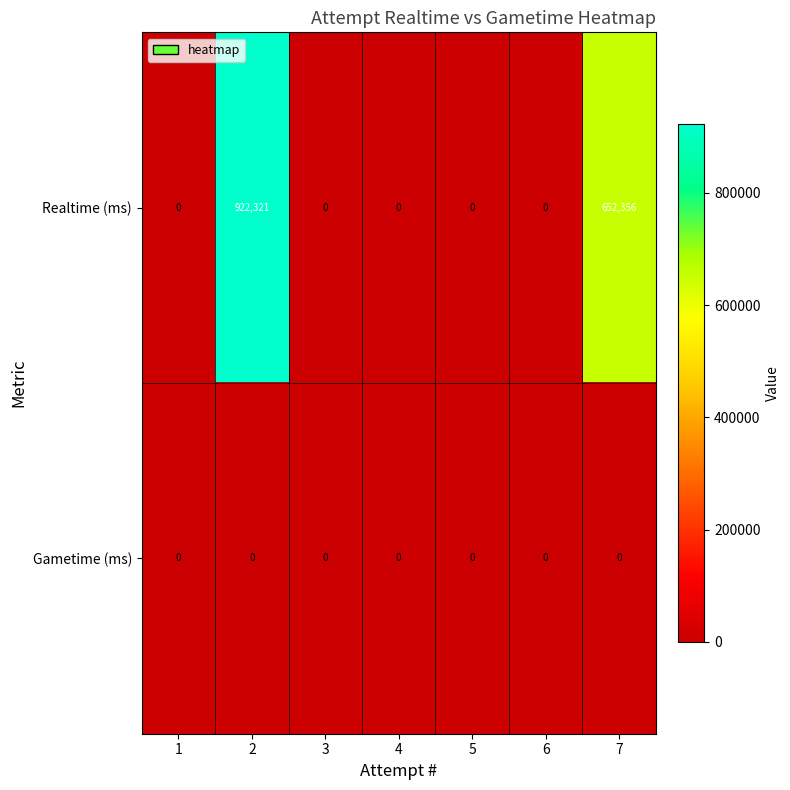

How many data points does each series have?

7